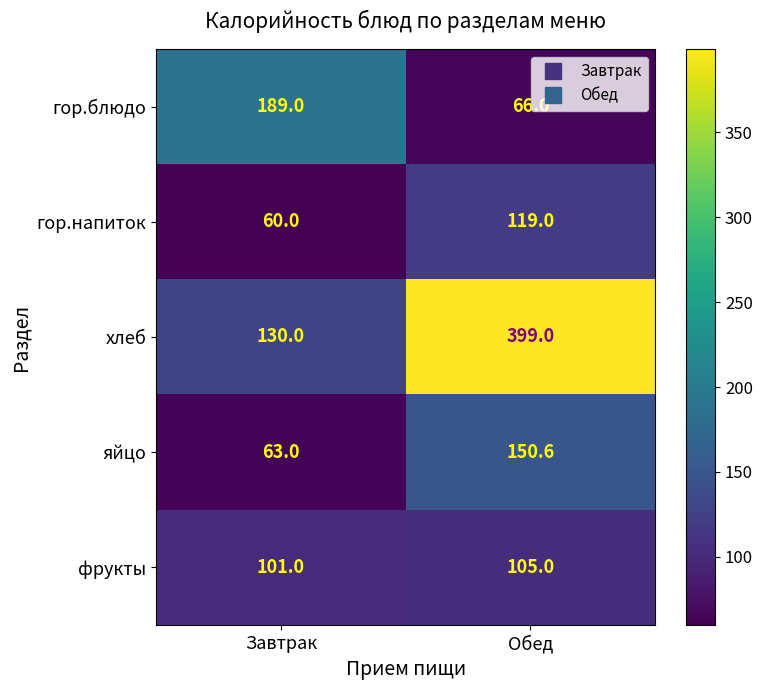

Between Завтрак and Обед, which series saw the biggest shift?

хлеб